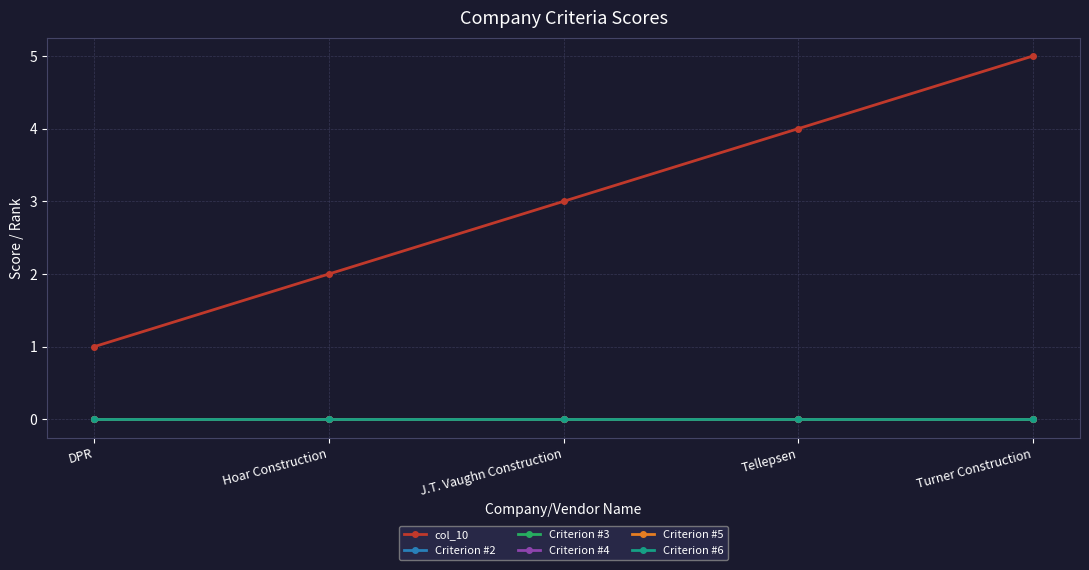

Reading left to right, list all the values displayed in this chart.

col_10: 1	2	3	4	5
Criterion #2: 0	0	0	0	0
Criterion #3: 0	0	0	0	0
Criterion #4: 0	0	0	0	0
Criterion #5: 0	0	0	0	0
Criterion #6: 0	0	0	0	0